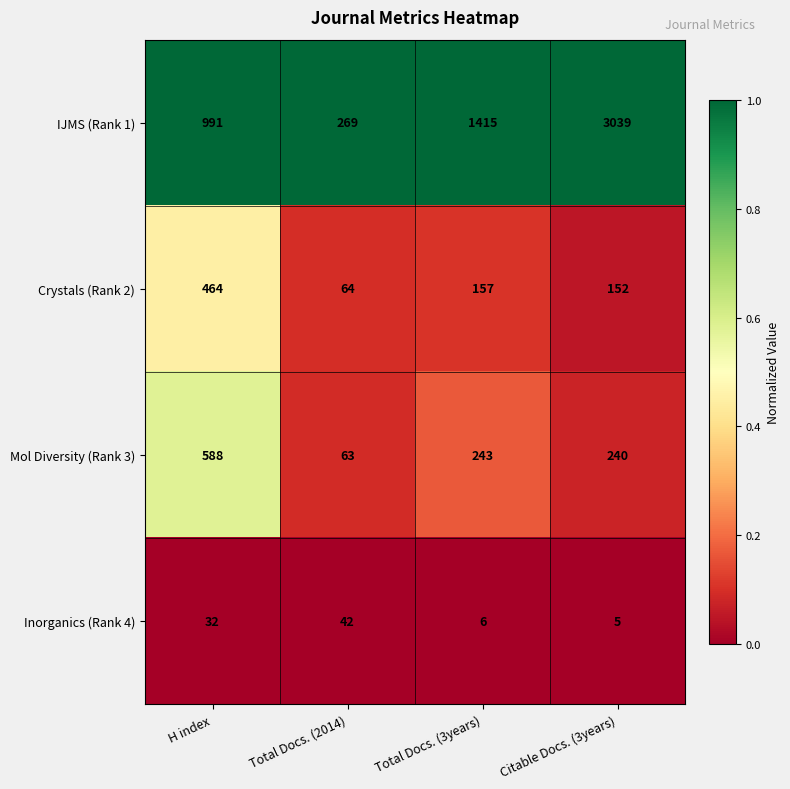

What is the difference between the maximum and minimum values in the Mol Diversity (Rank 3) series?

525